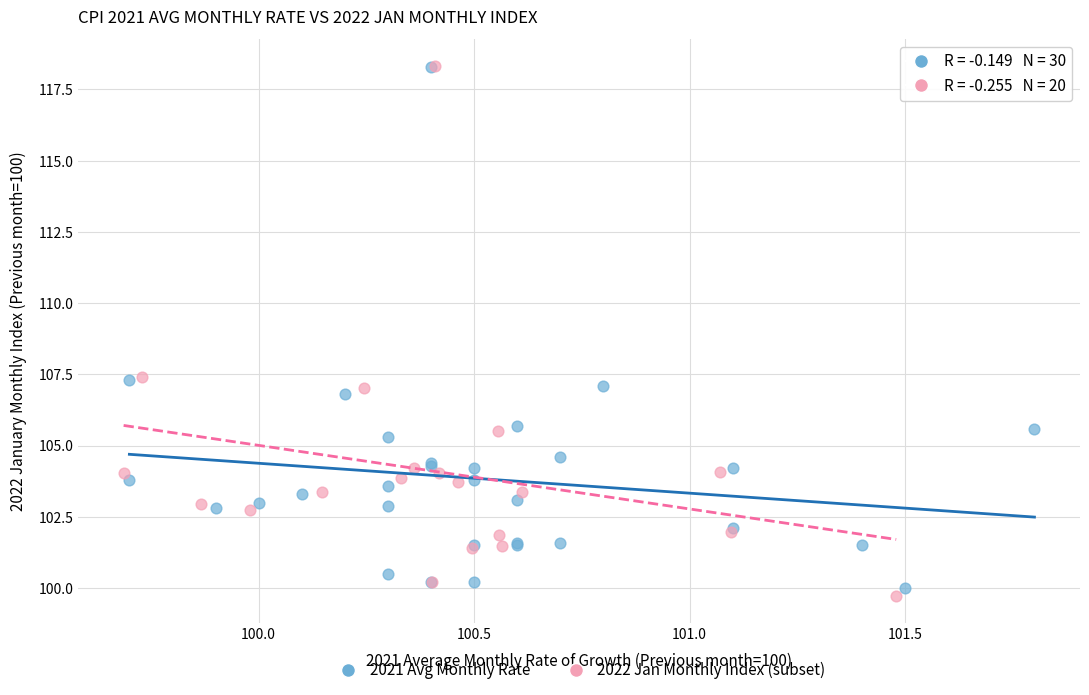

What are all the series names shown in the legend?

2021 Avg Monthly Rate, 2022 Jan Monthly Index (subset)